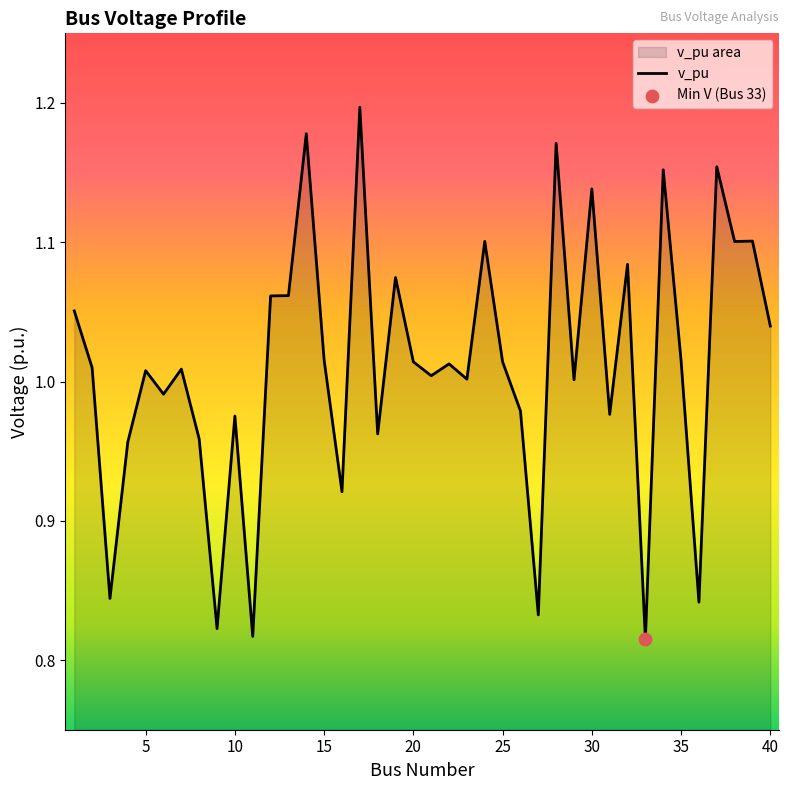

What is the ratio of the value at 39 to the value at 35?

1.1